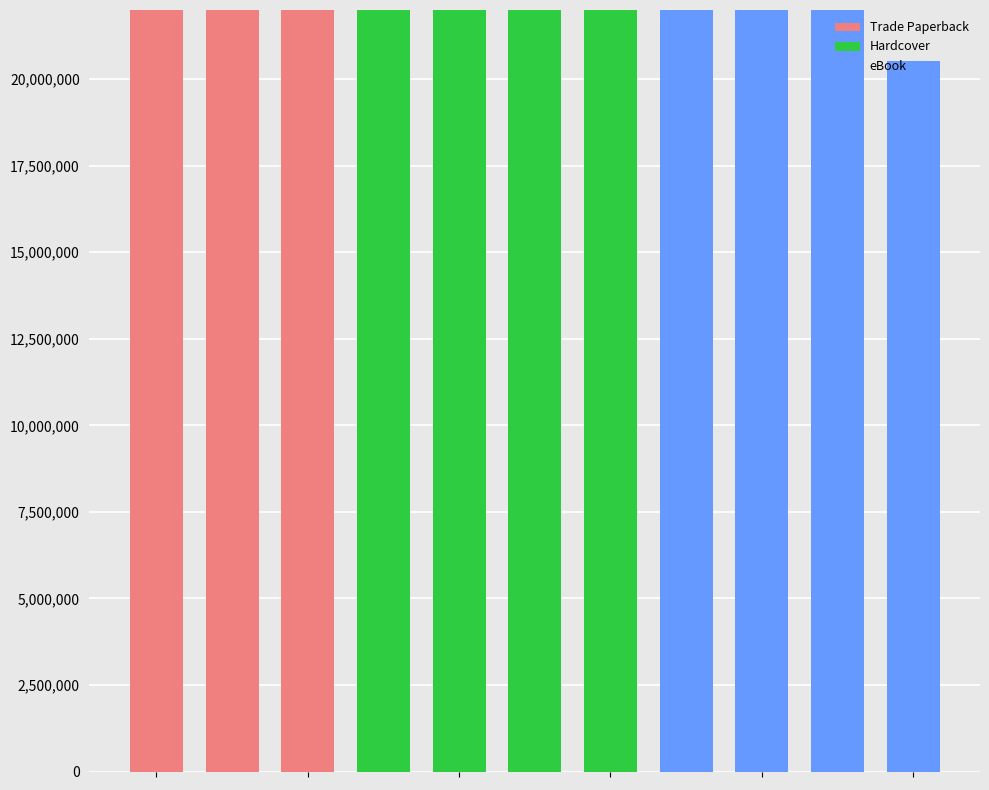

Reading right to left, list all the values displayed in this chart.

Trade Paperback: 20532686	47309664	60599732	45592129	526745553	148155442	167533596	176849872	176790935	176861388	213113408
Hardcover: 20532686	47309664	60599732	45592129	526745553	148155442	167533596	176849872	176790935	176861388	213113408
eBook: 20532686	47309664	60599732	45592129	526745553	148155442	167533596	176849872	176790935	176861388	213113408